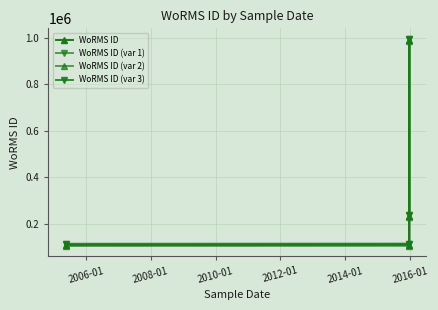

Rank the series by their average value, from highest to lowest.

WoRMS ID (var 1), WoRMS ID (var 3), WoRMS ID, WoRMS ID (var 2)